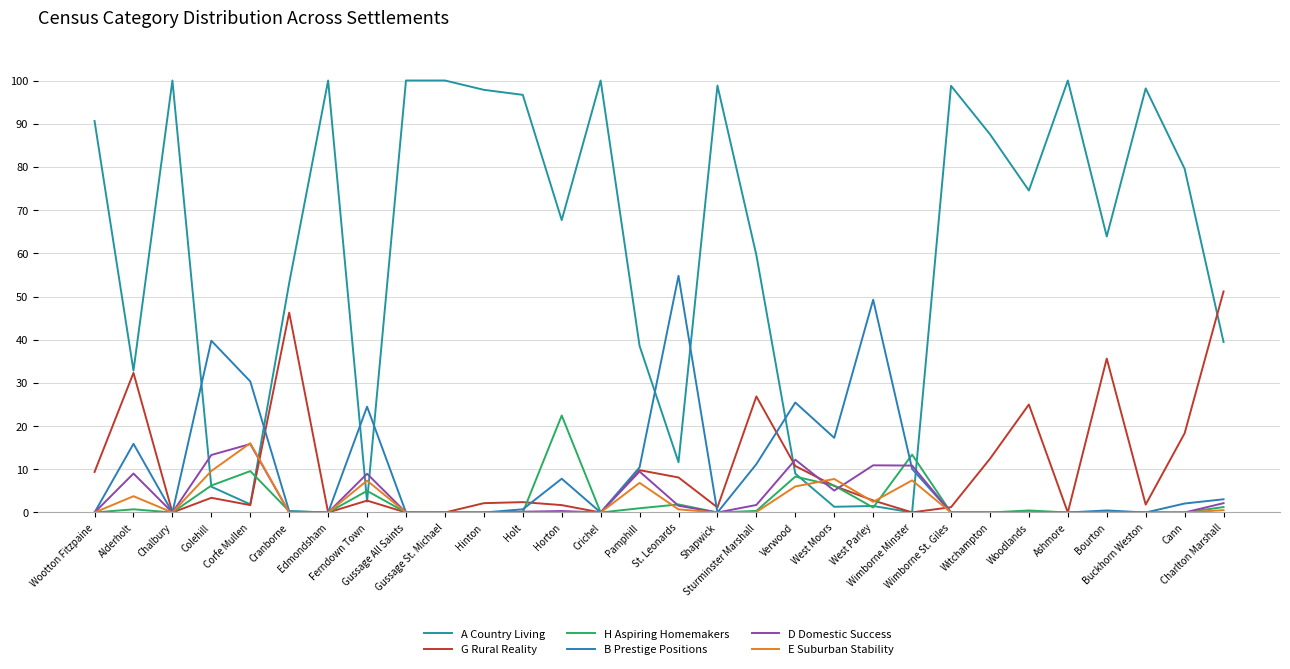

What is the maximum value for D Domestic Success?

15.8